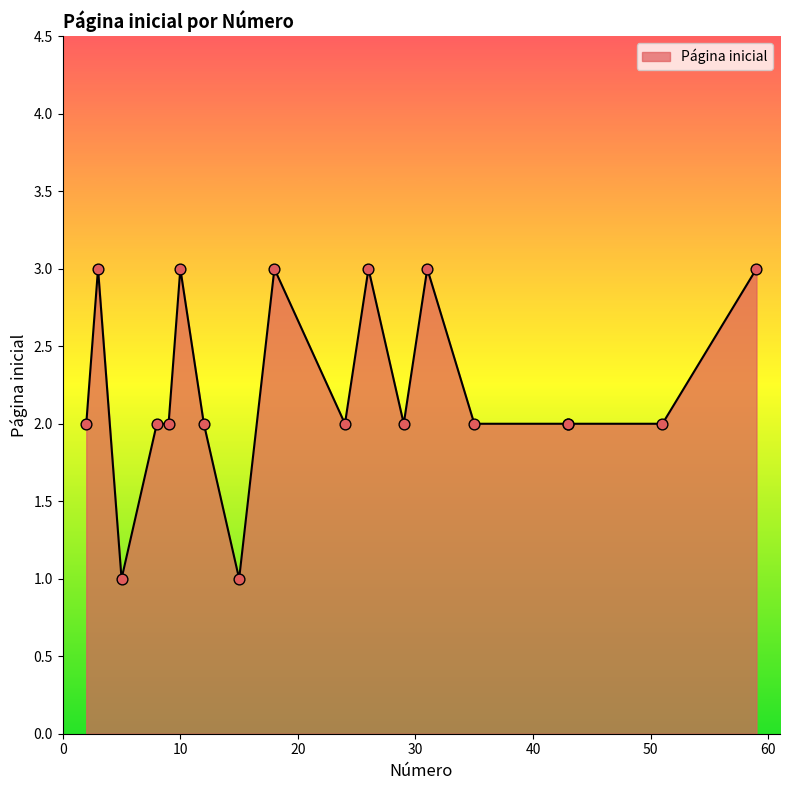

What is the change in value from 35 to 59?

+1